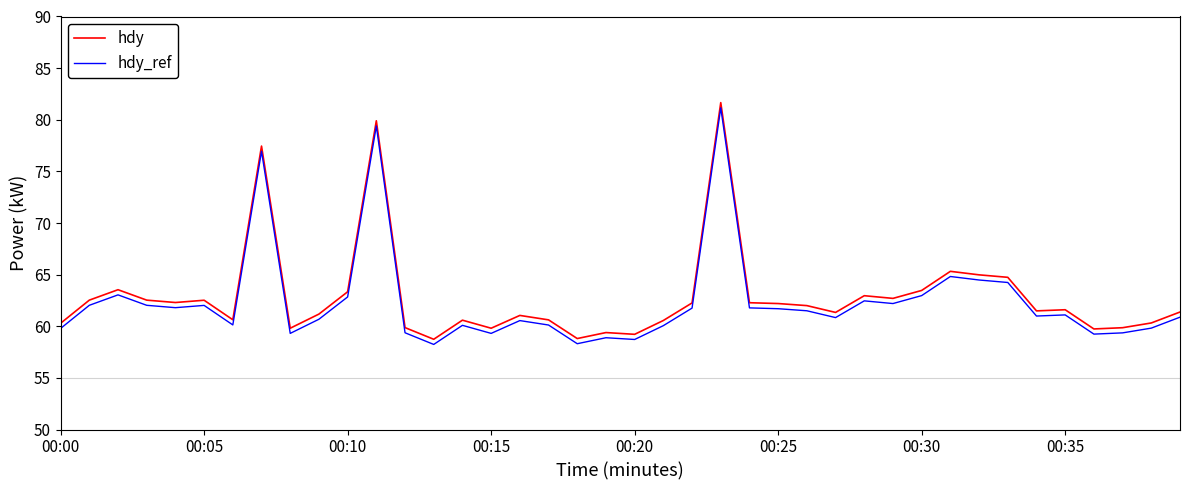

True or false: hdy and hdy_ref intersect in this chart.

False